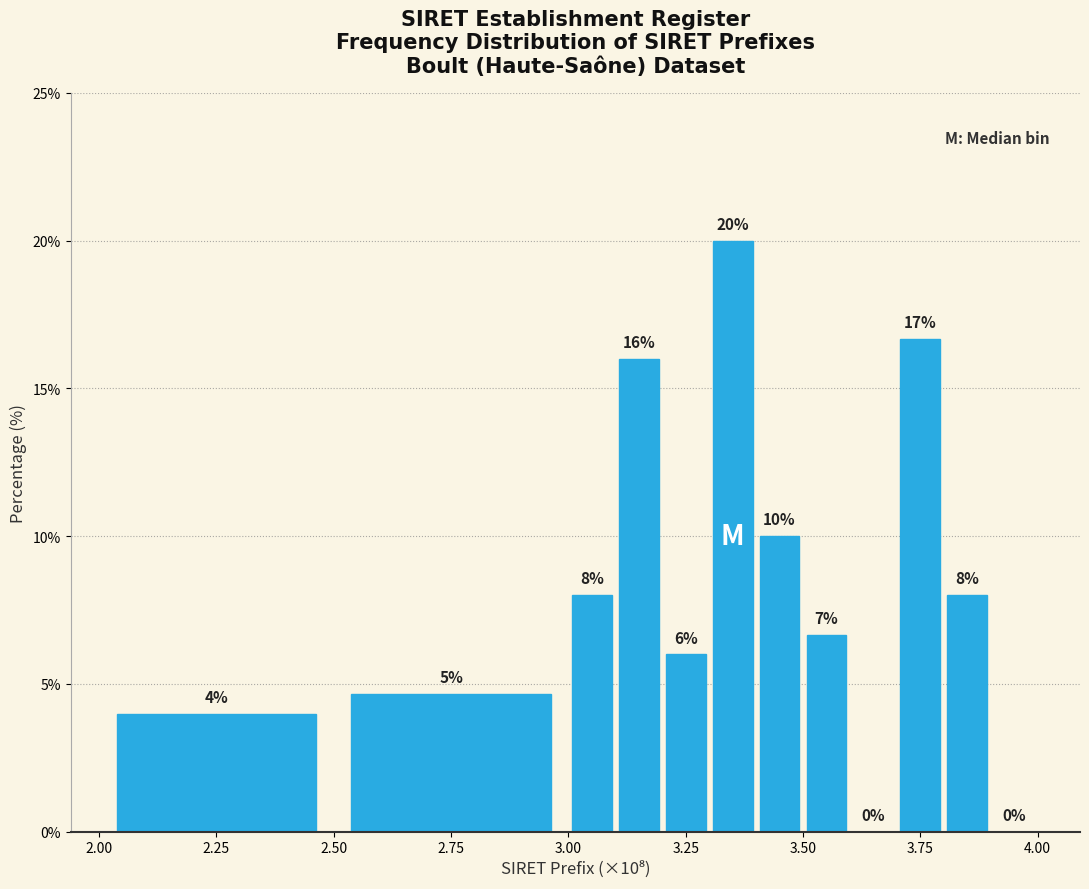

Read against the x-axis, roughly where is the centre of the tallest bar?

3.35